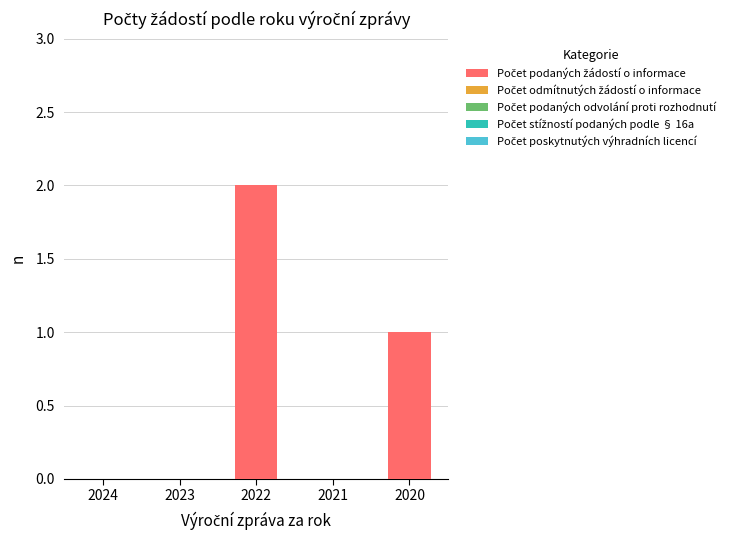

The chart shows a value of 1 at 2022. True or false?

False